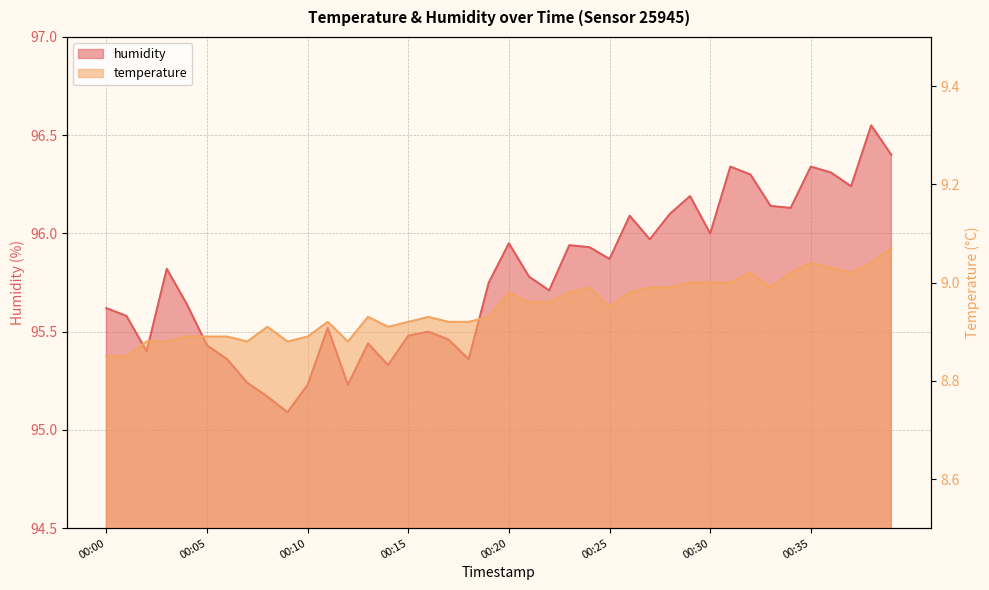

Which series has the widest spread of values?

humidity